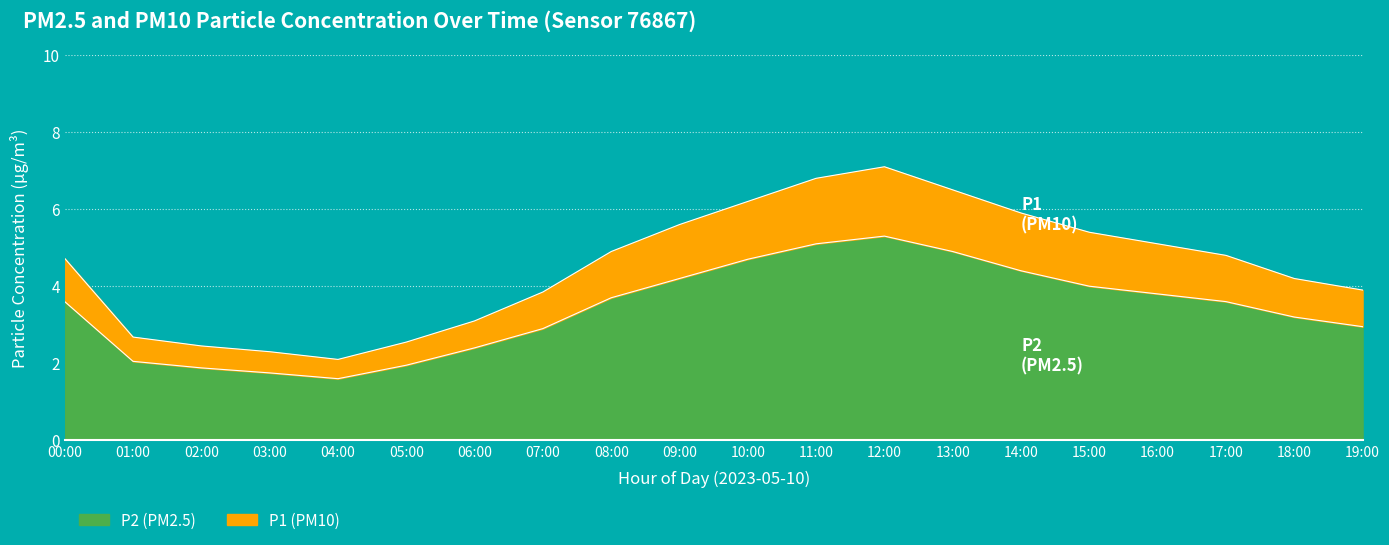

What is the highest value of the P2 series?

5.3